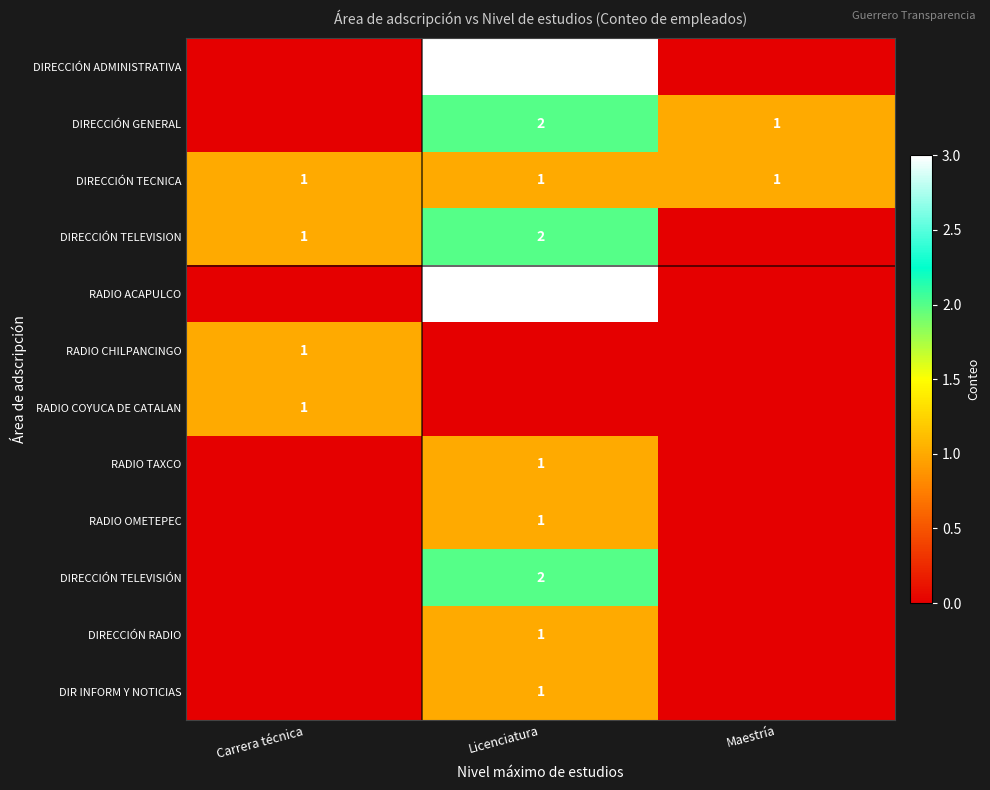

True or false: DIRECCIÓN TECNICA has a value of 1 at Maestría.

True